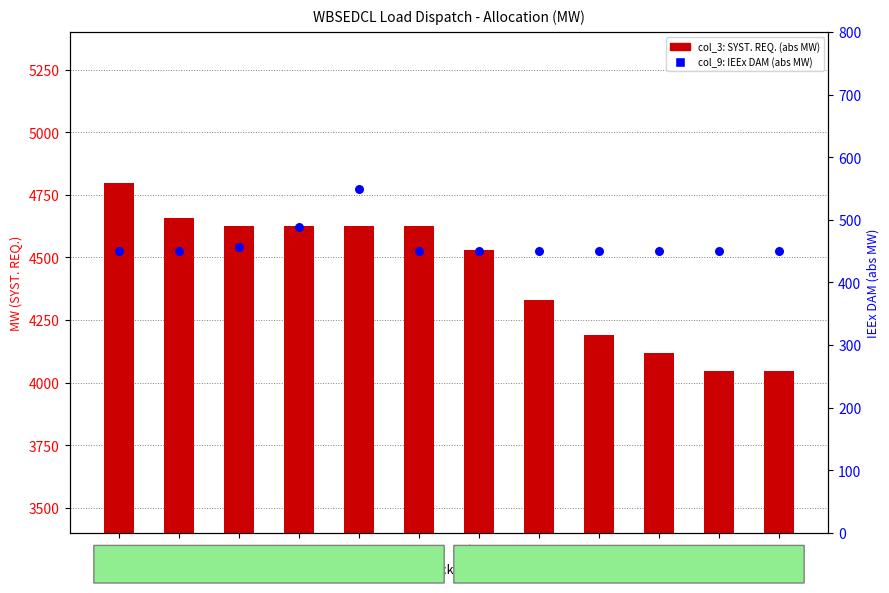

What are all the series names shown in the legend?

col_3 (SYST. REQ.), col_9 (IEEx DAM)